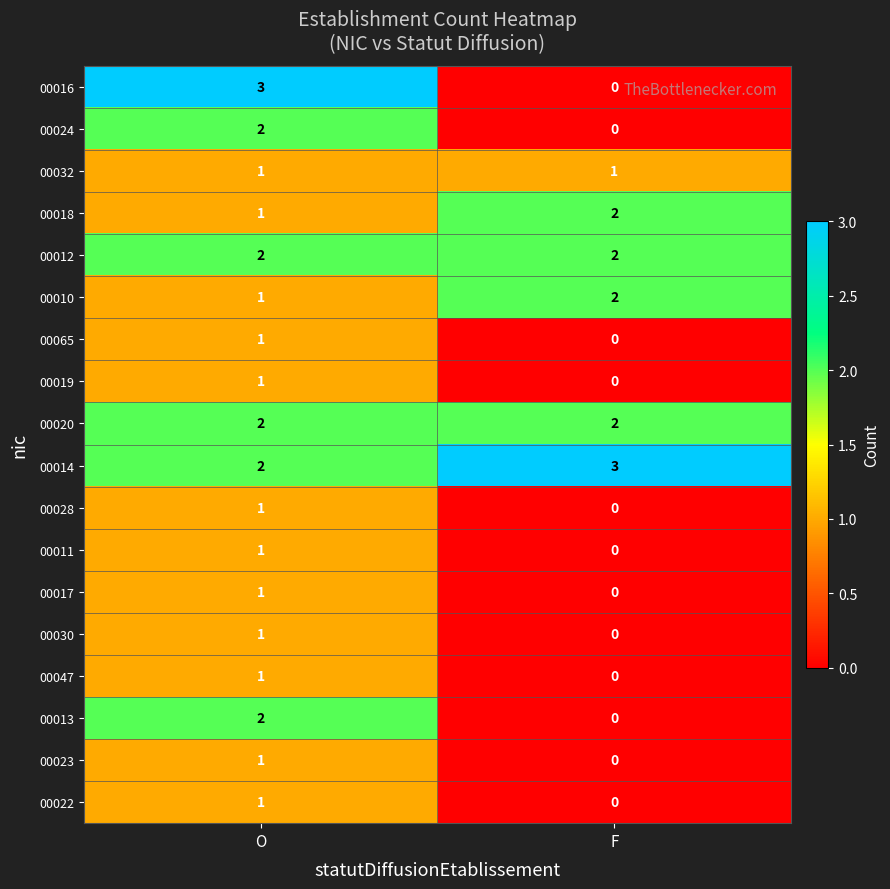

How many series are shown in this chart?

18